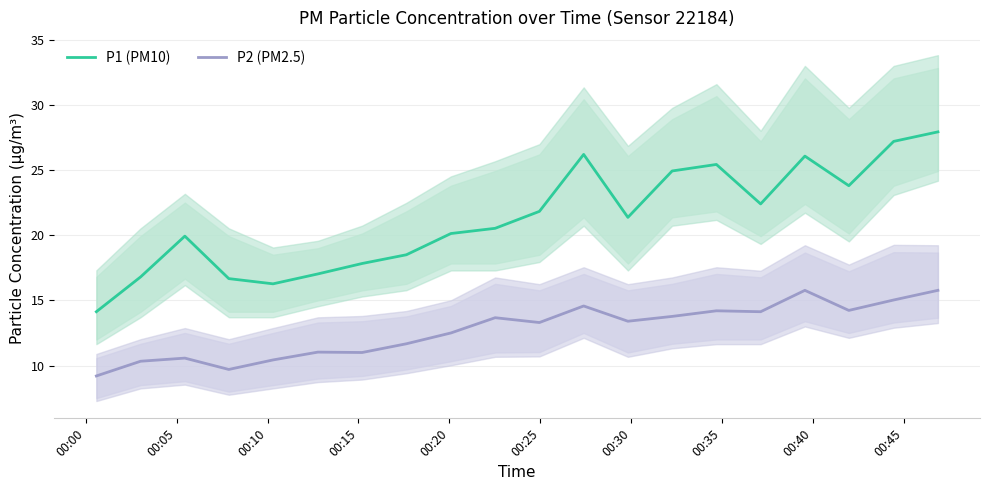

True or false: P1 (PM10) and P2 (PM2.5) intersect in this chart.

False